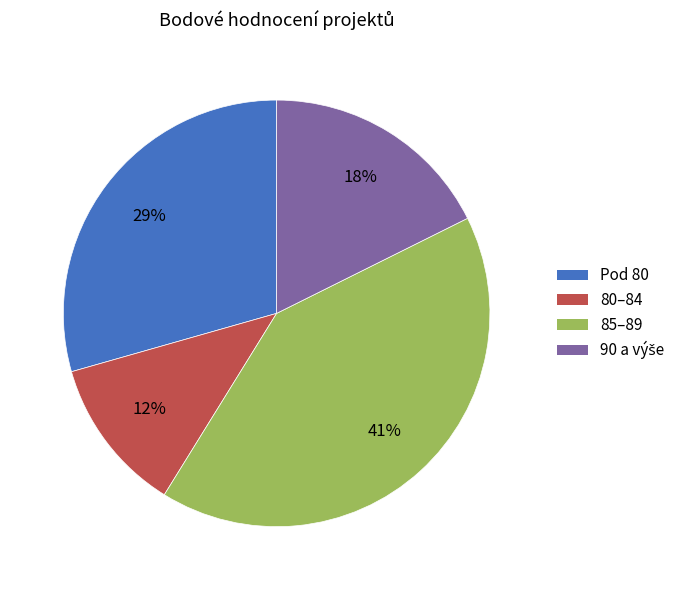

Does any single category account for the majority?

No